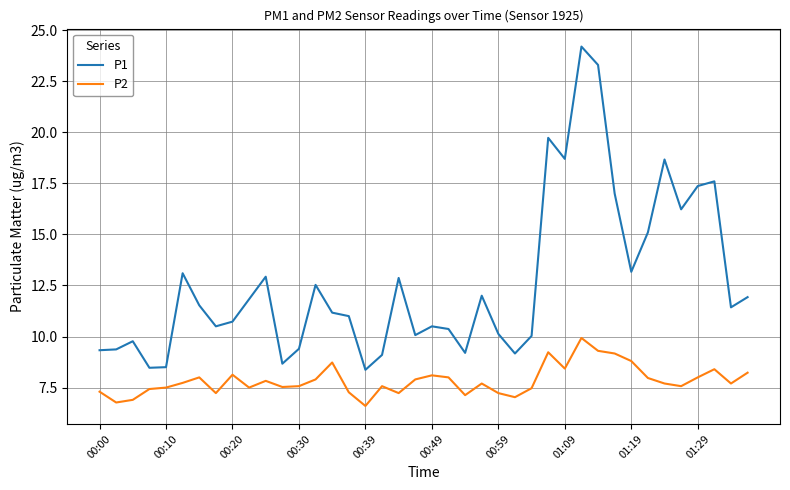

What is the smallest value displayed?

6.6